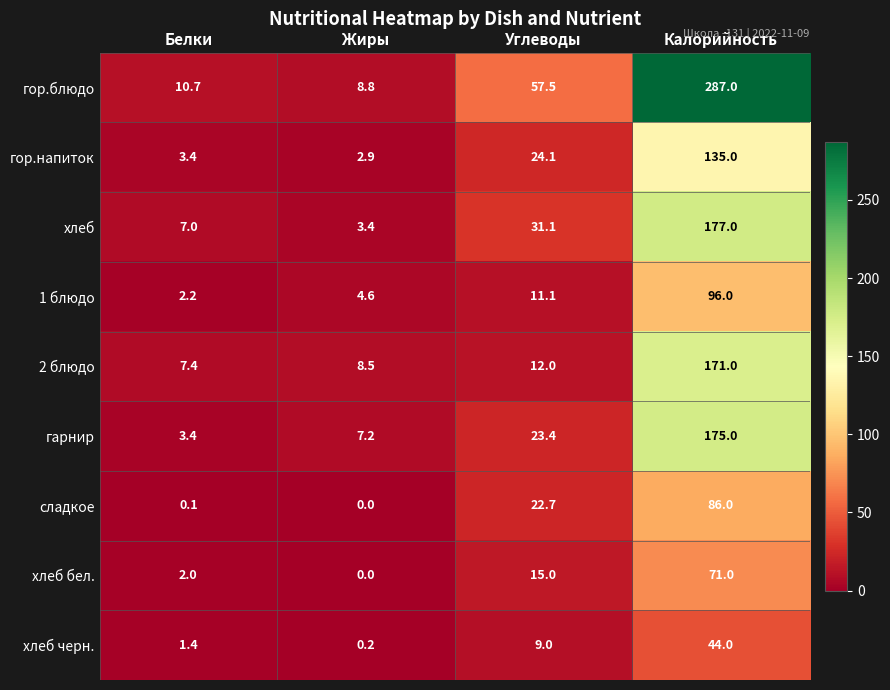

Which series has the widest spread of values?

гор.блюдо